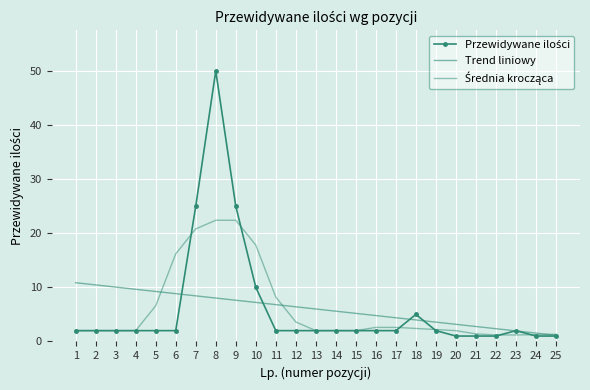

What is the total value across all series at 19?

7.8